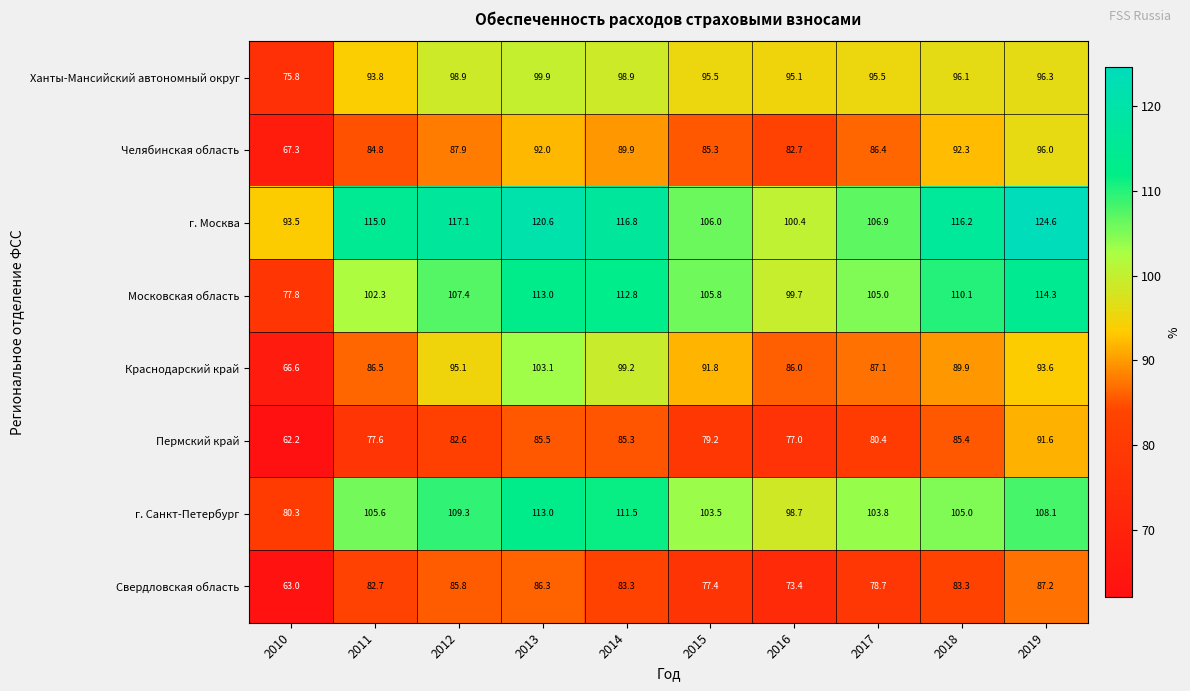

Which category has the highest value across all series?

2019